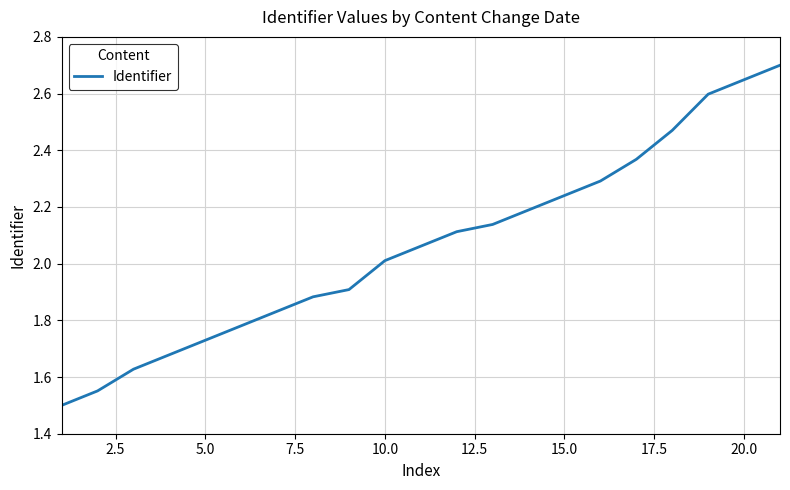

What is the sum of all values?

43.3